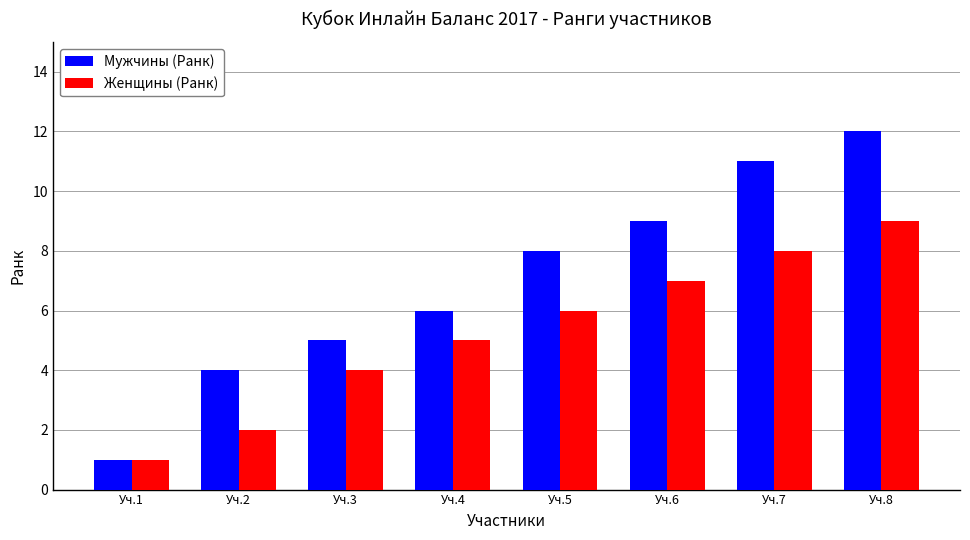

Which series has the widest spread of values?

Мужчины (Ранк)